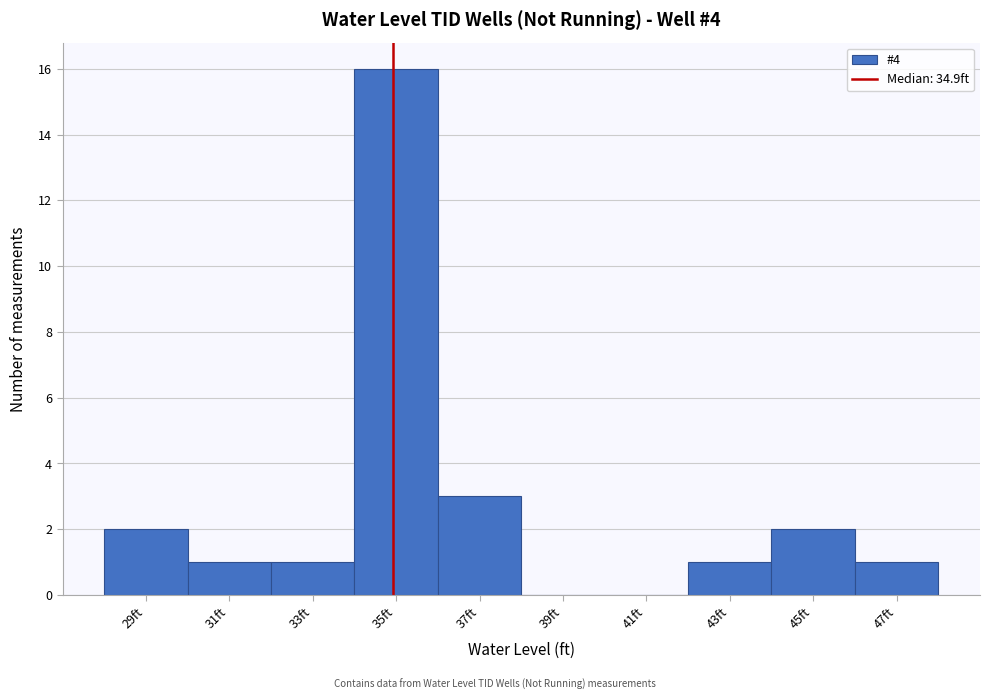

Over which range of the x-axis is the bar tallest?

34 to 36